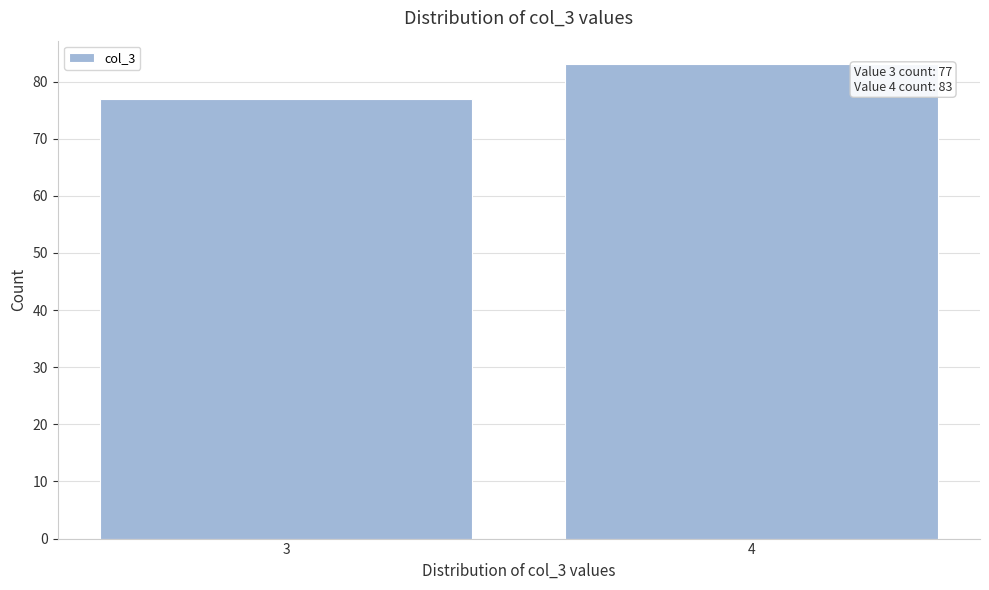

Reading left to right, extract all data points from this chart.

77	83